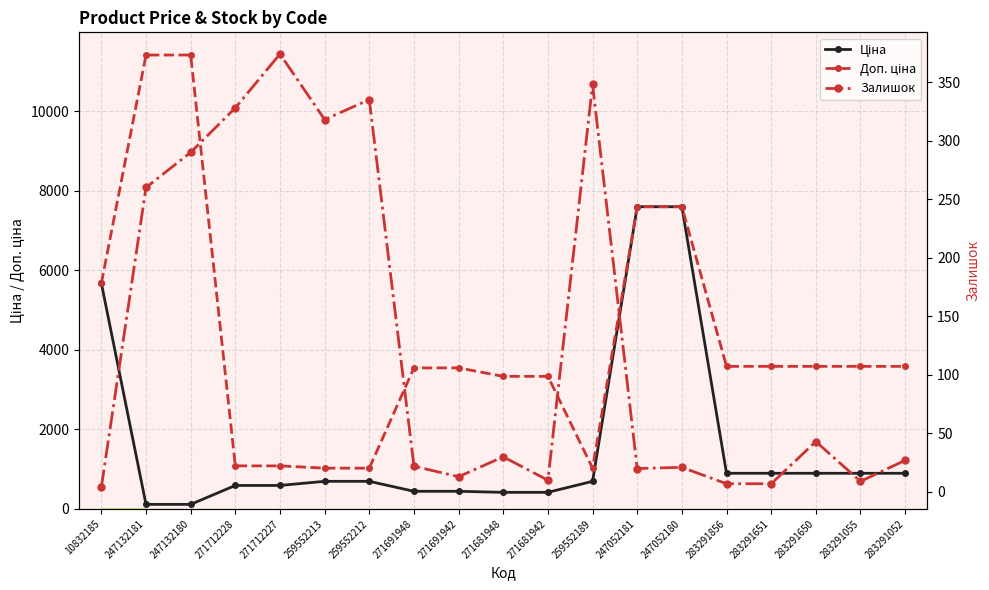

At which category is the sum across all series the highest?

247052180